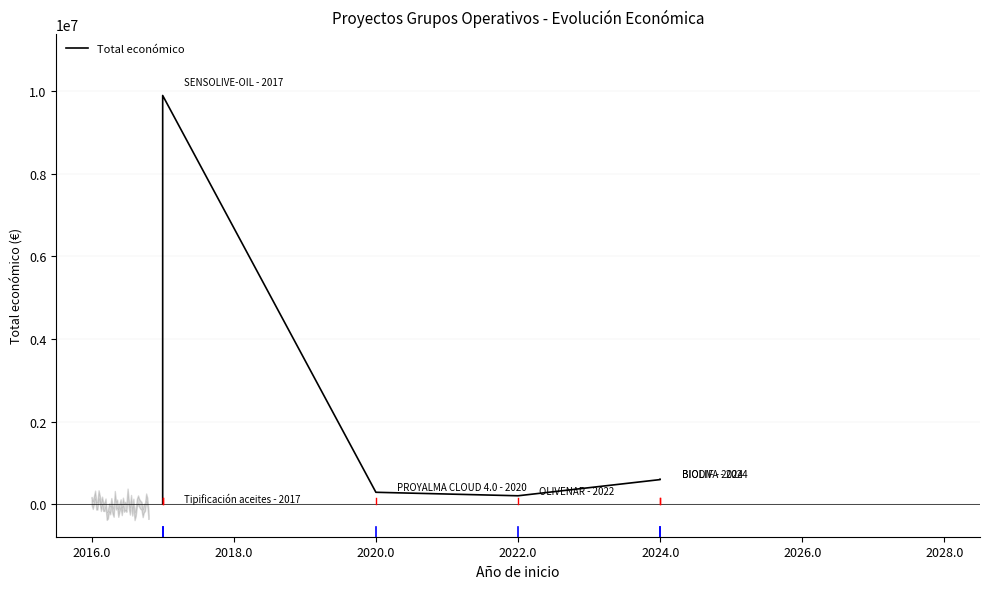

Where is the data nearest to the value 4952596?

2024.0